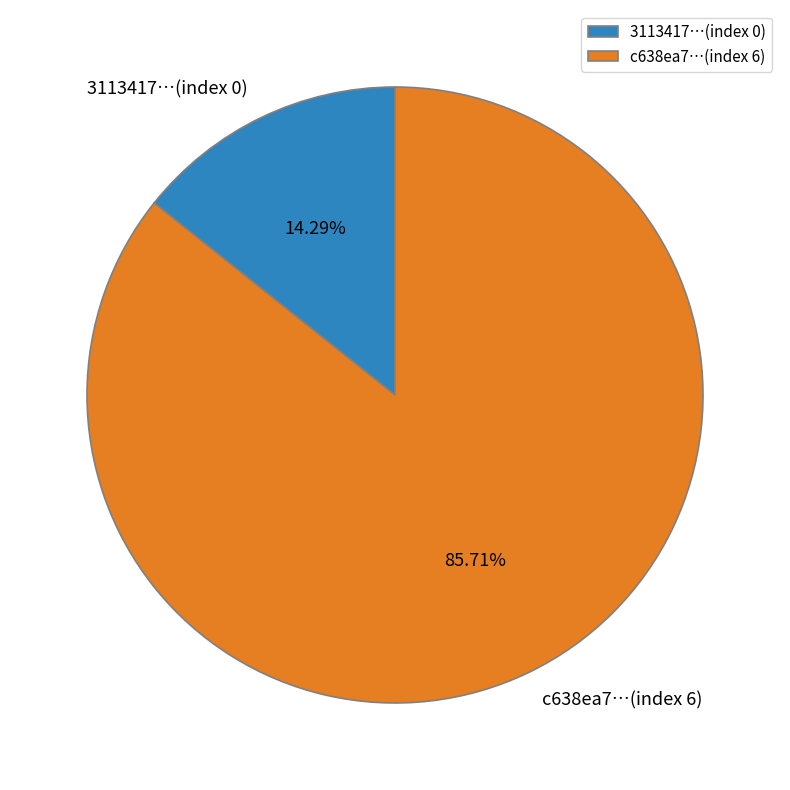

Combined, do c638ea7…(index 6) and 3113417…(index 0) account for over 50%?

Yes